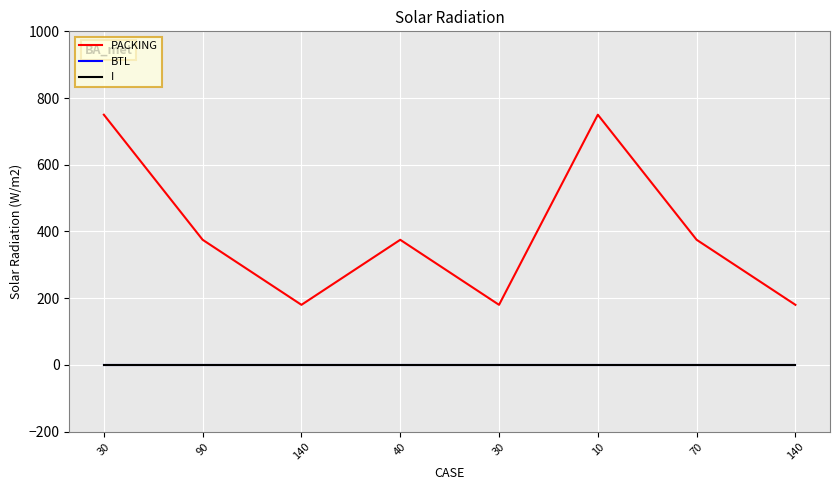

Is this an area chart (filled region under the line)?

No